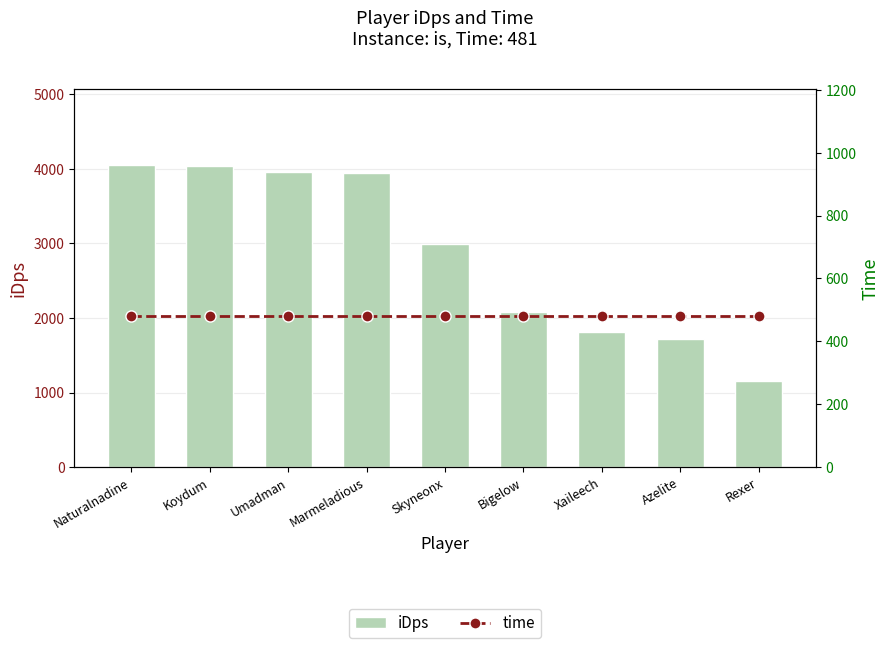

Between Skyneonx and Bigelow, which series saw the biggest shift?

iDps